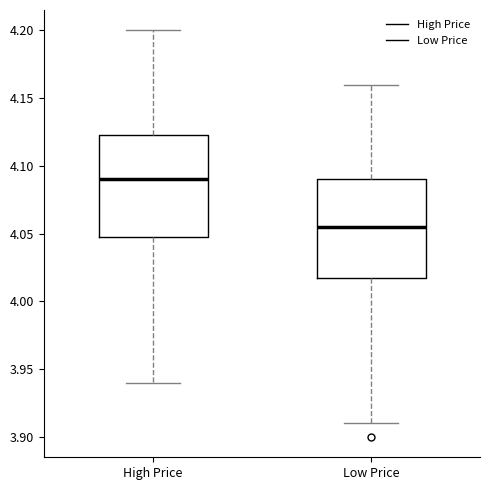

Reading left to right, read every box against the y-axis: the position of its median line, the range the box covers, and the ends of its whiskers. The values are not printed on the chart, so give them approximately, as read against the axis.

High Price: median 4.090, box 4.050 to 4.125, whiskers 3.940 to 4.200
Low Price: median 4.055, box 4.020 to 4.090, whiskers 3.910 to 4.160